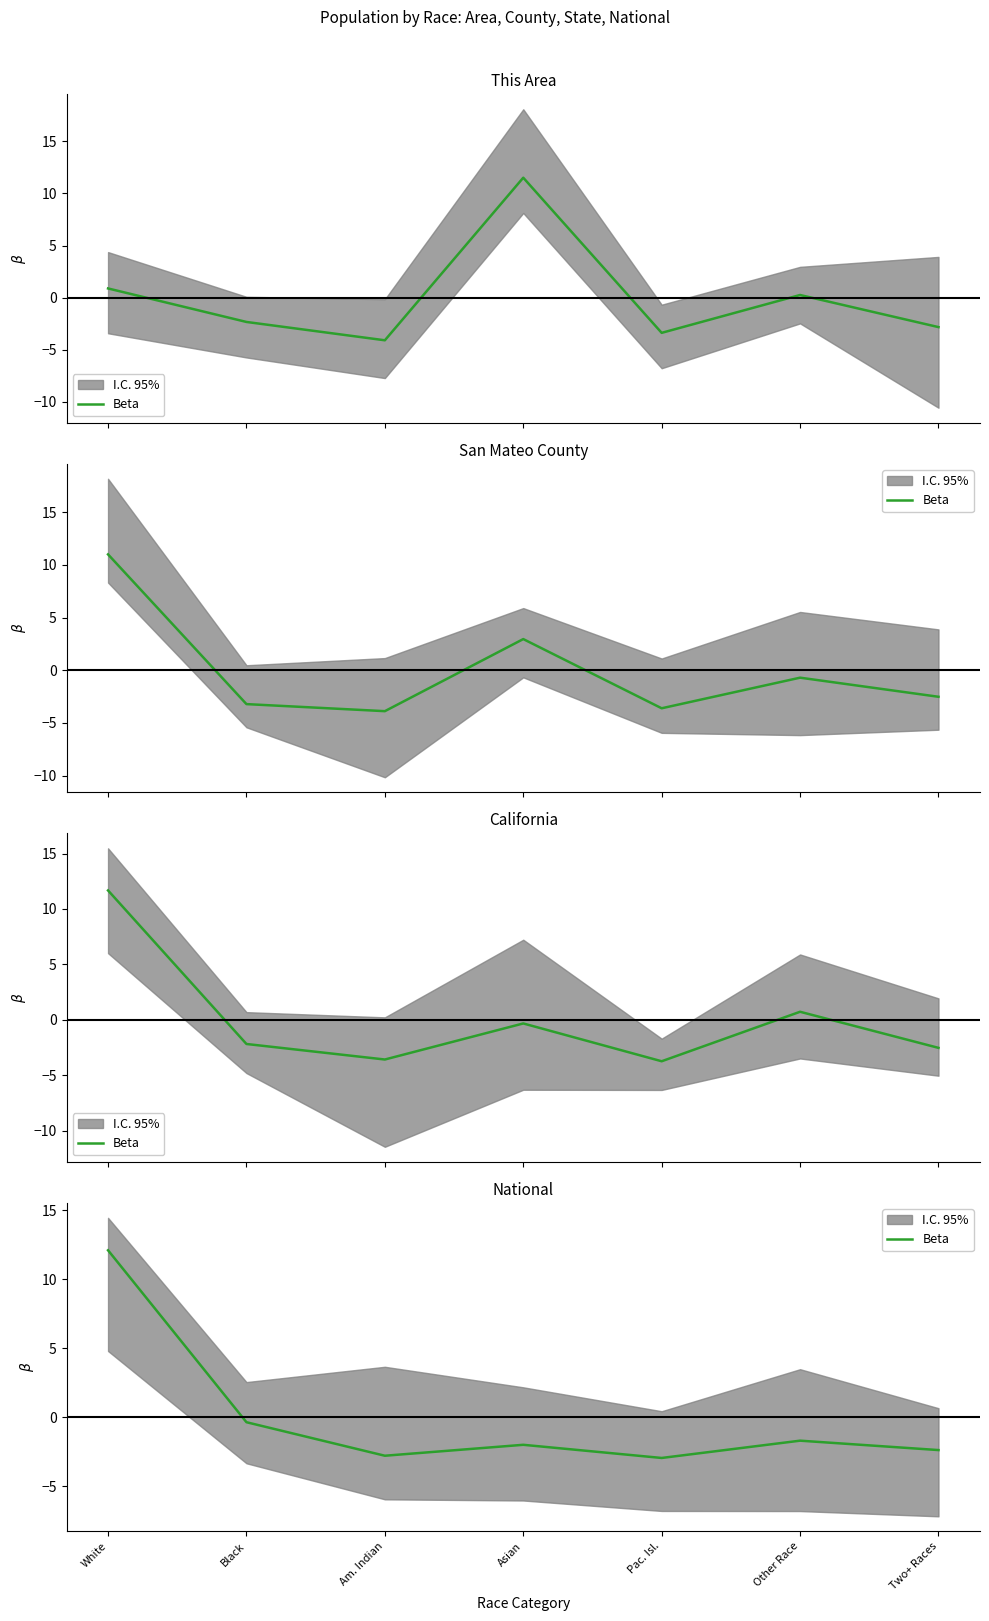

Count the number of categories in the chart.

7